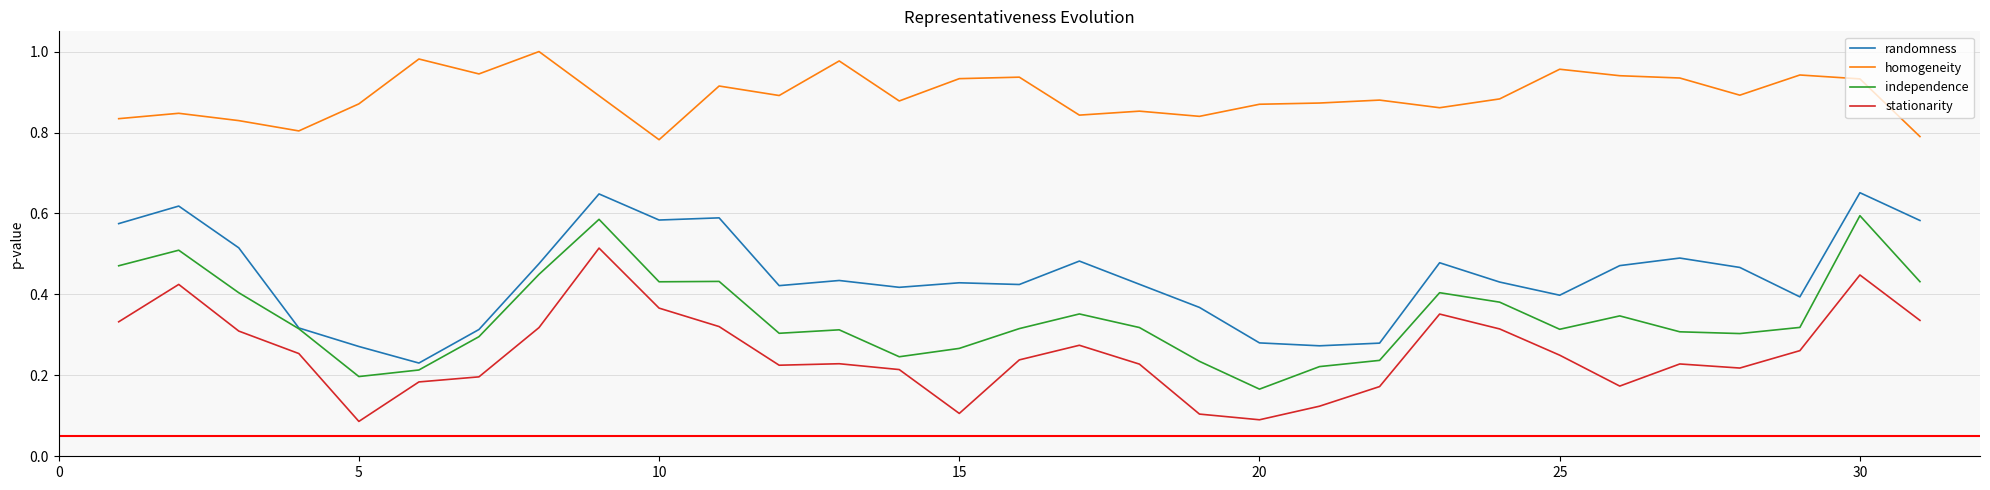

True or false: homogeneity and independence intersect in this chart.

False